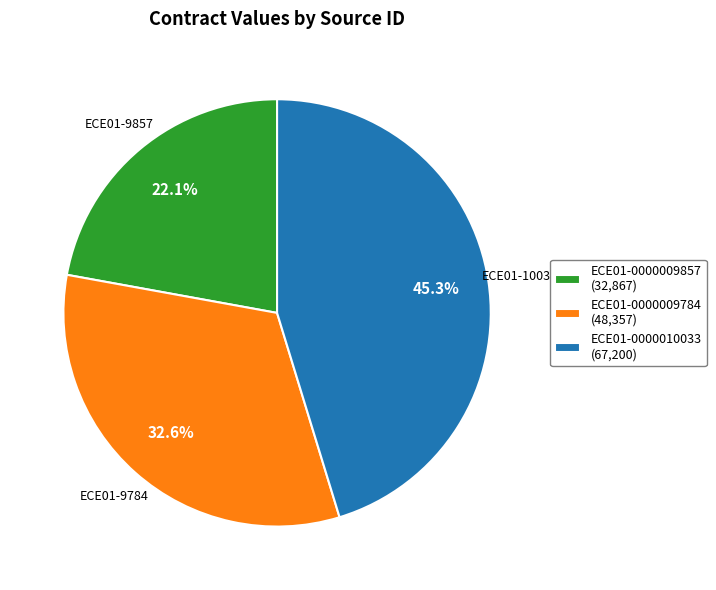

To the nearest percent, what percentage of the pie is ECE01-0000009784?

33%